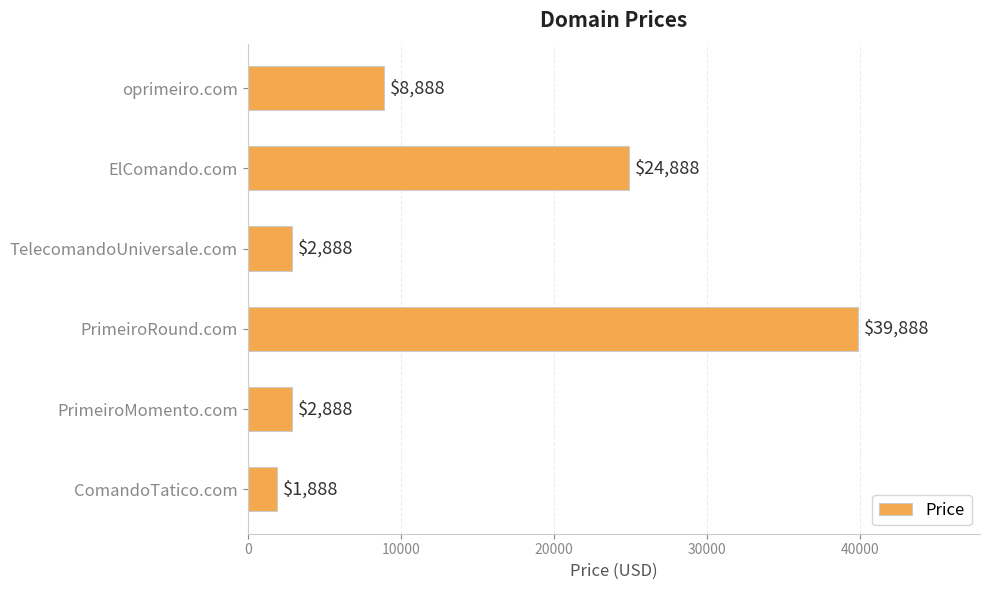

What is the approximate value at ComandoTatico.com, to the nearest 50?

1900